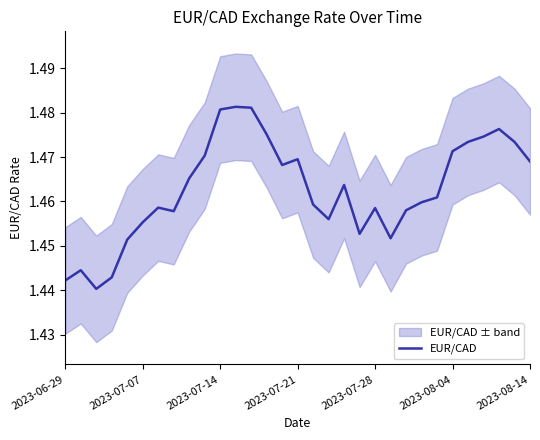

What is the value of the 31st point from the left?

1.5